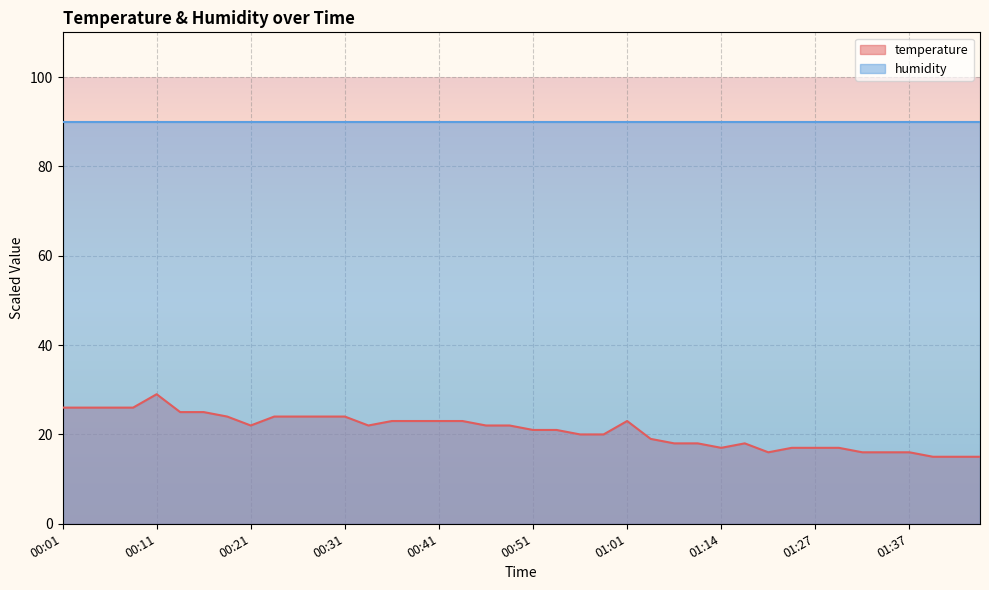

What is the maximum value shown in the chart?

29.0